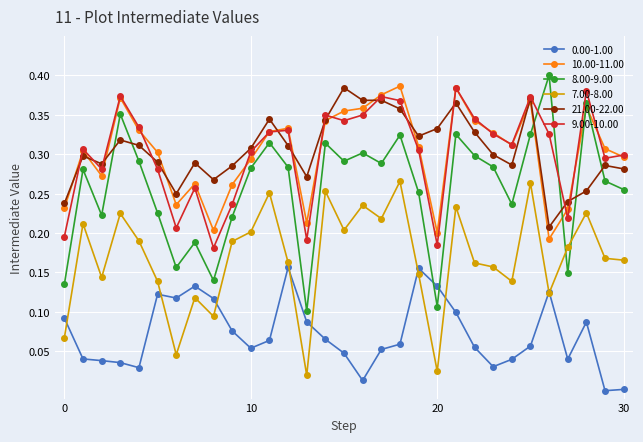

How many lines are shown in the chart?

6